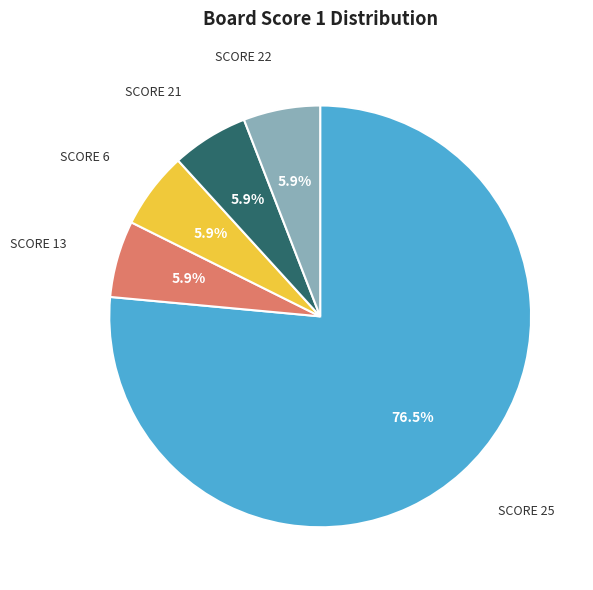

Is there a majority slice in this chart?

Yes